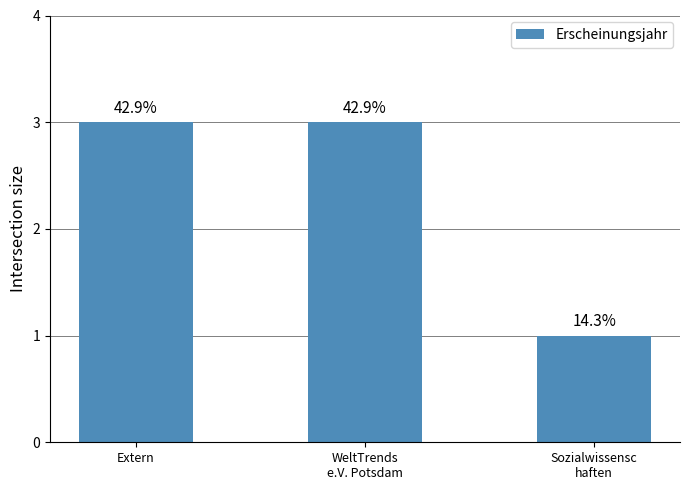

How many bars are there in total?

3